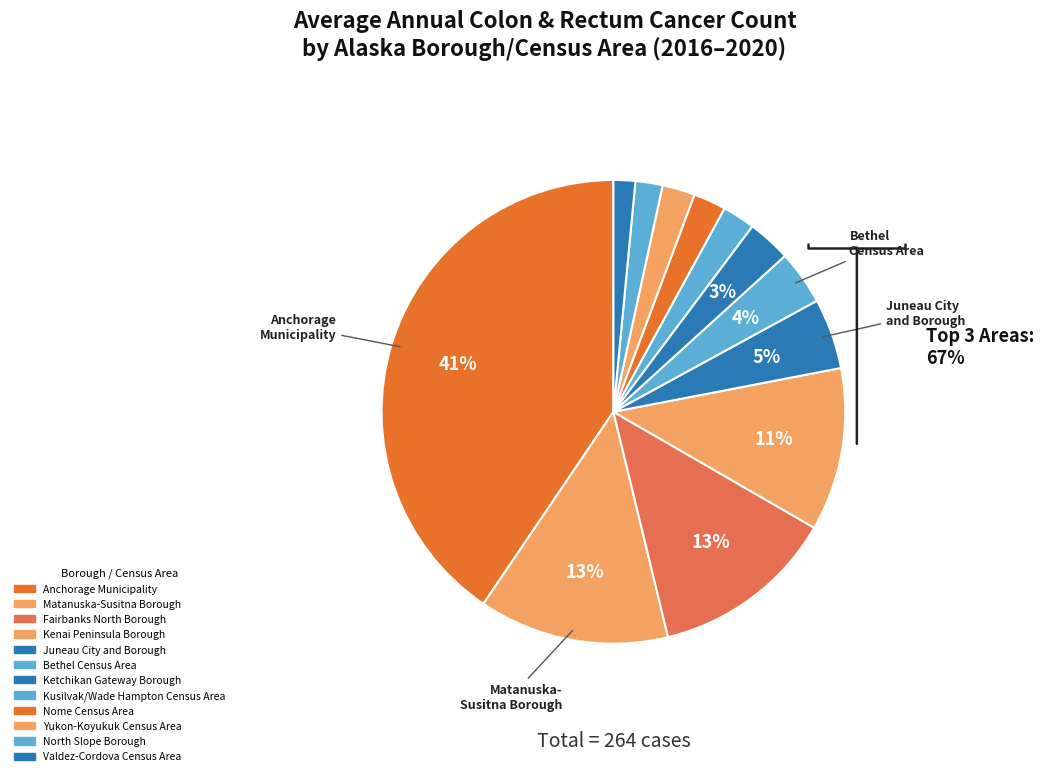

Which category has the smallest portion of the pie?

Valdez-Cordova Census Area